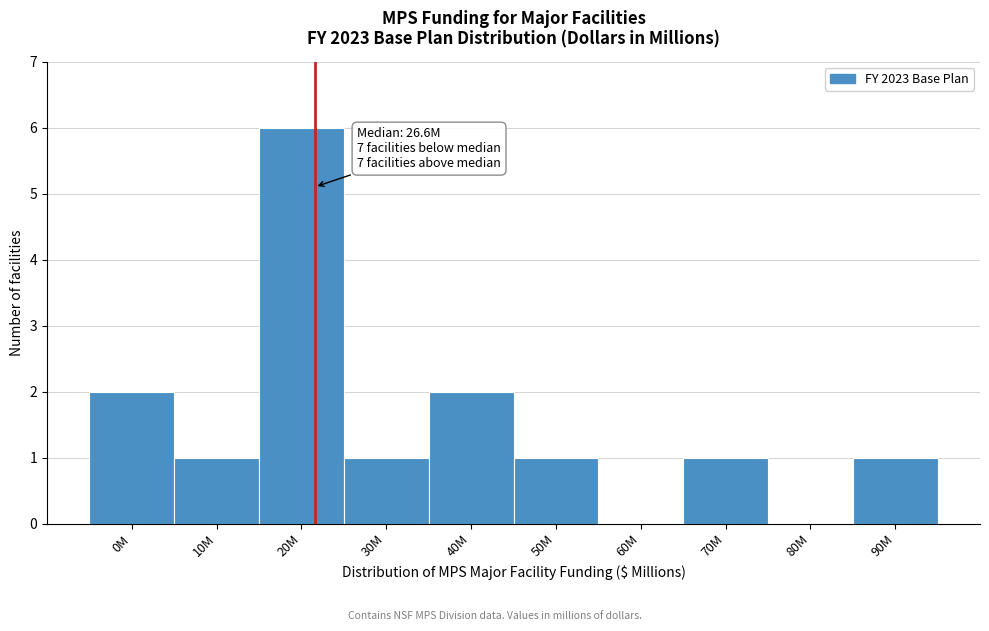

Reading left to right, what are all the values shown in this chart?

0M=2	10M=1	20M=6	30M=1	40M=2	50M=1	60M=0	70M=1	80M=0	90M=1